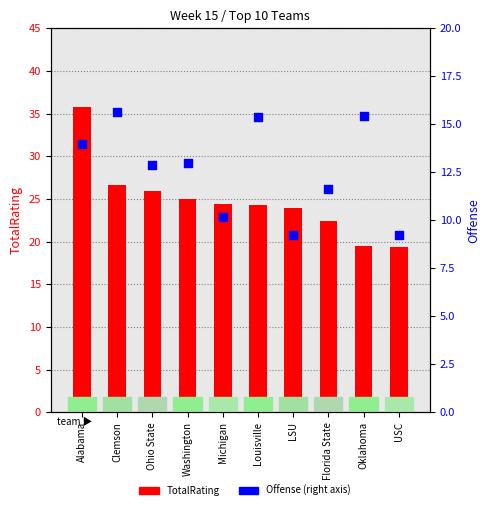

Which series has the largest total across all categories?

TotalRating